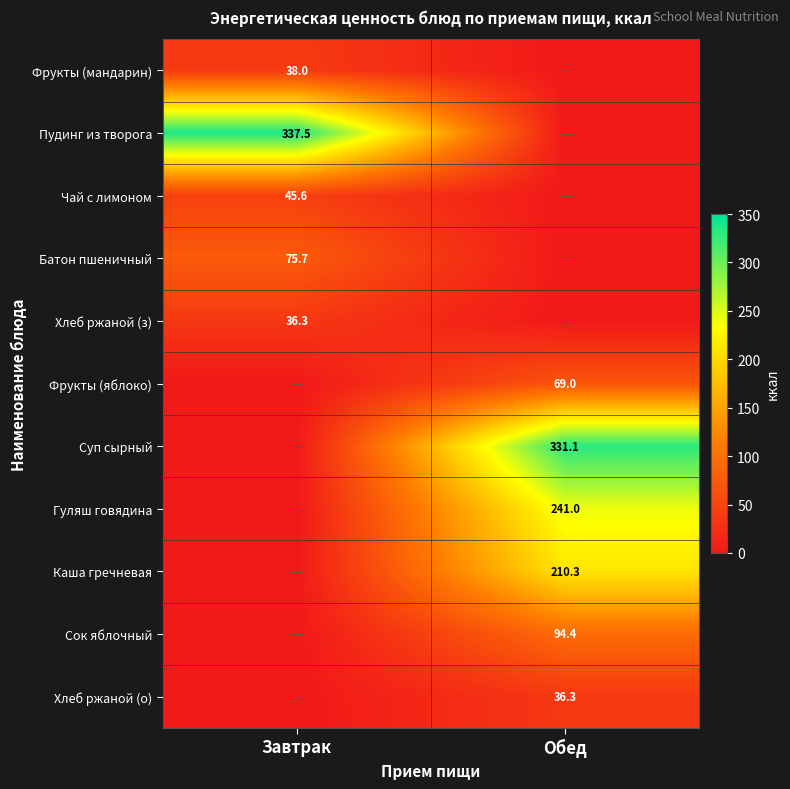

True or false: Гуляш говядина has a value of 241.0 at Обед.

True